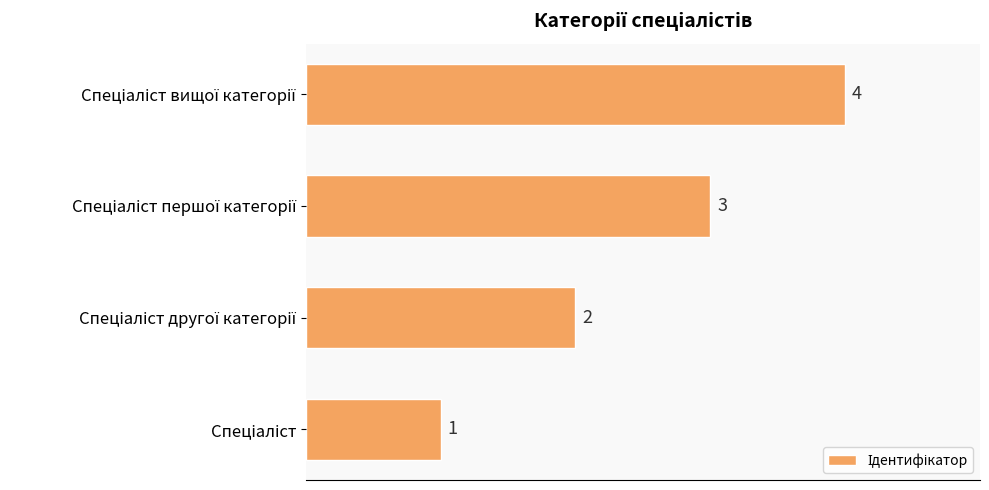

What is the sum of all values?

10